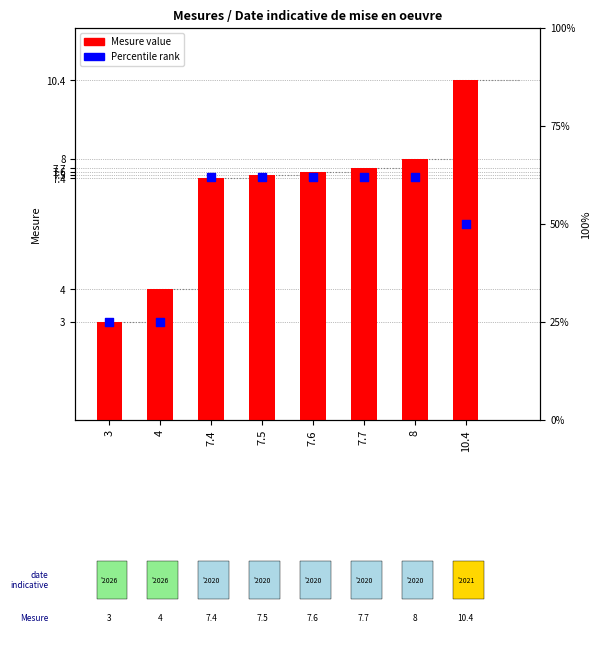

Which series contains the highest Y value?

Percentile rank